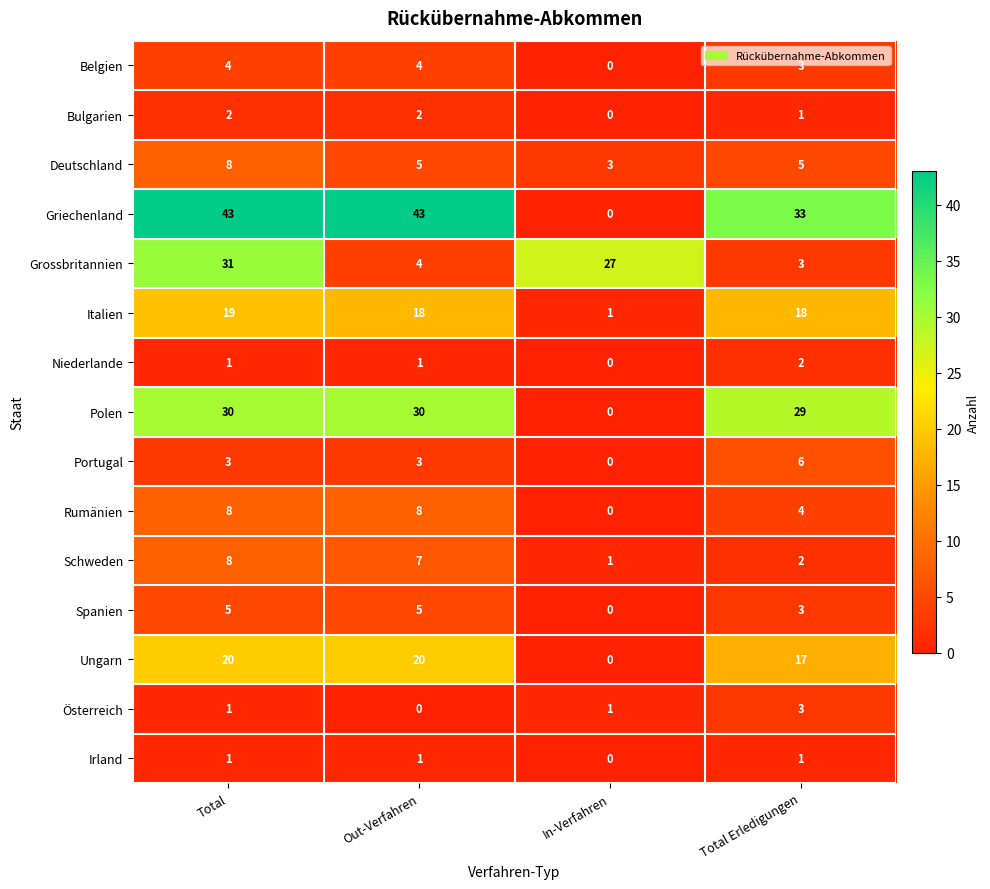

What is the difference between the second highest and minimum values in the Griechenland series?

43